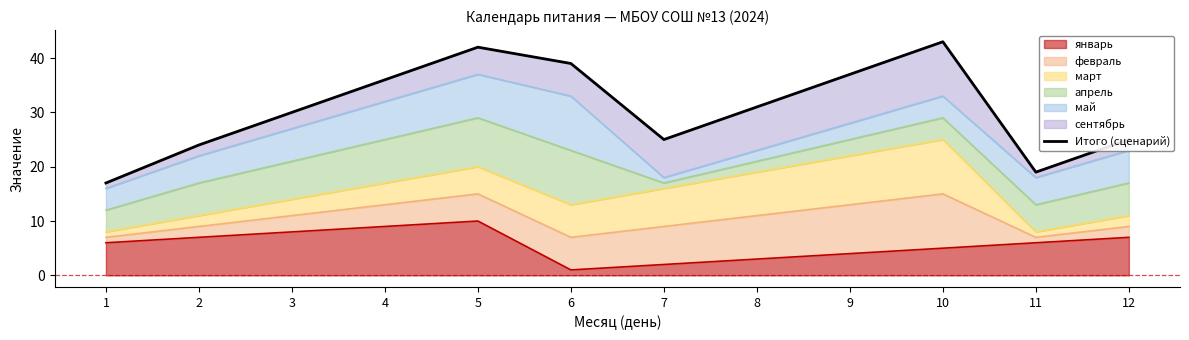

True or false: there are more than 0 points higher than both neighbors.

True